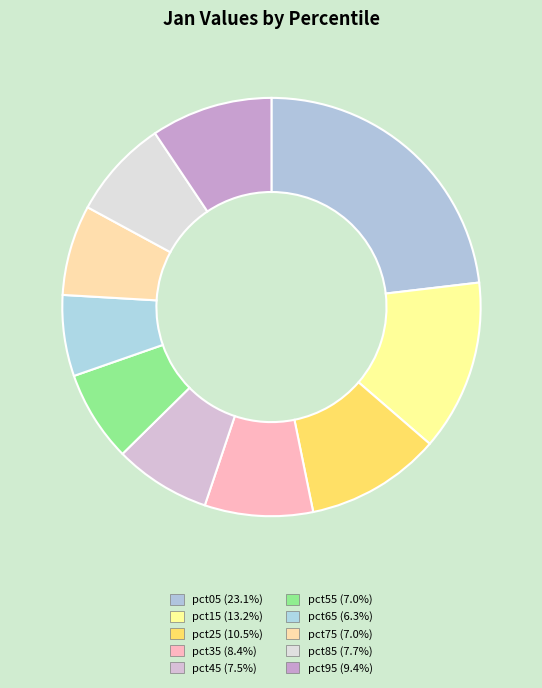

How many segments does this pie chart have?

10